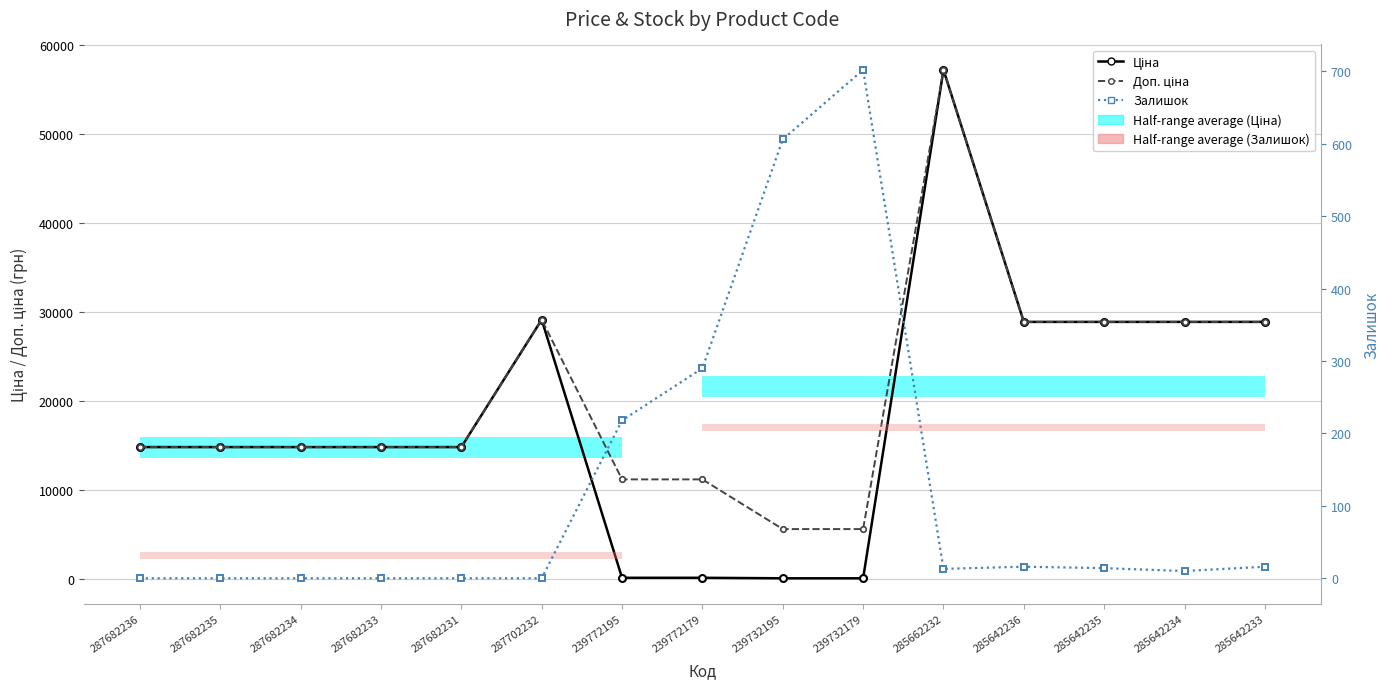

True or false: Ціна has a value of 25820.0 at 287682233.

False